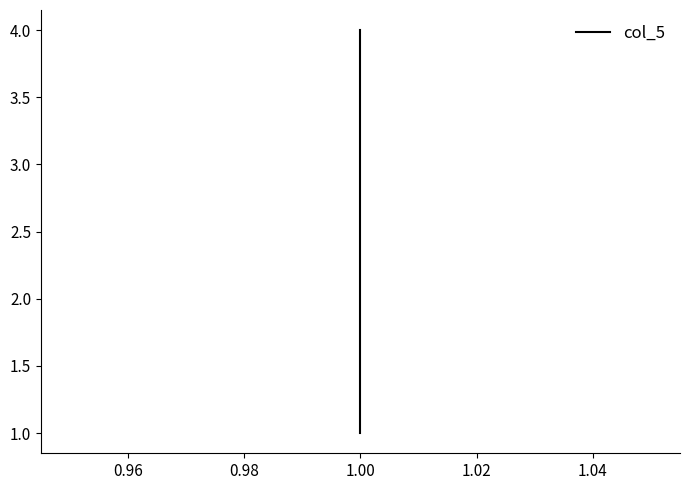

What is the change in value from 0.94 to 1.00?

+3